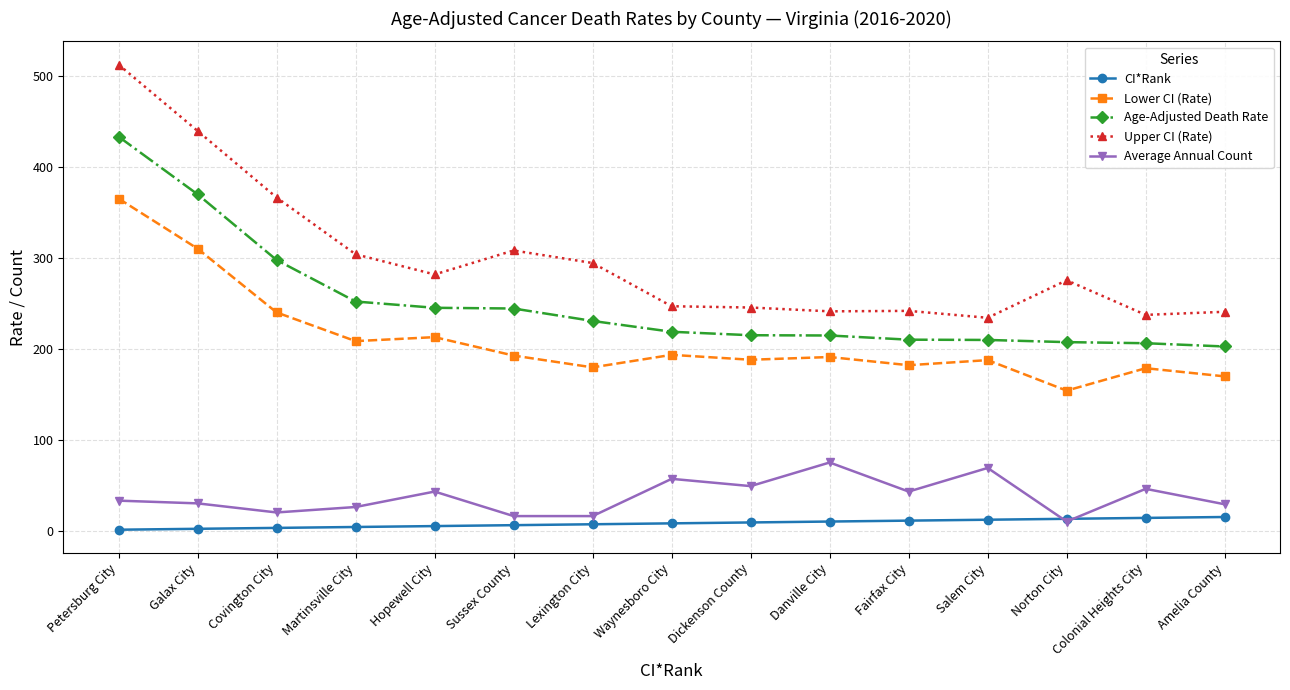

At which category does the chart reach its peak across all series?

Petersburg City